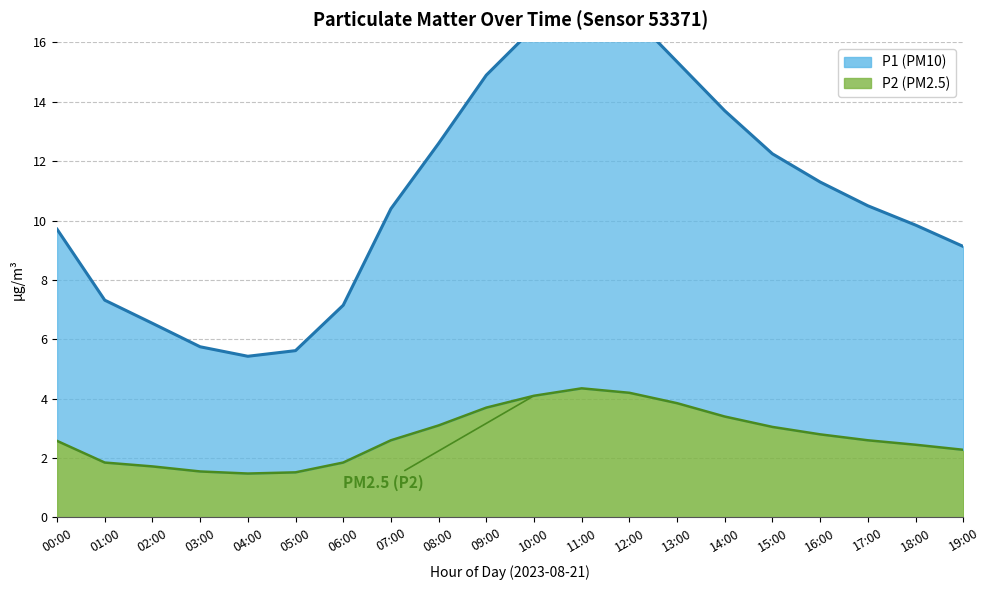

What is the label of the 13th point from the right?

07:00